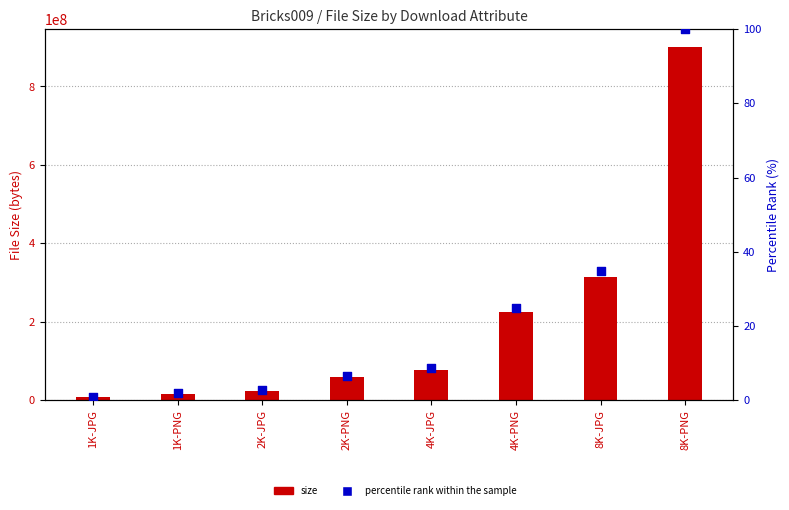

Is the value of size at 2K-PNG greater than the value of percentile rank within the sample at 4K-PNG?

Yes